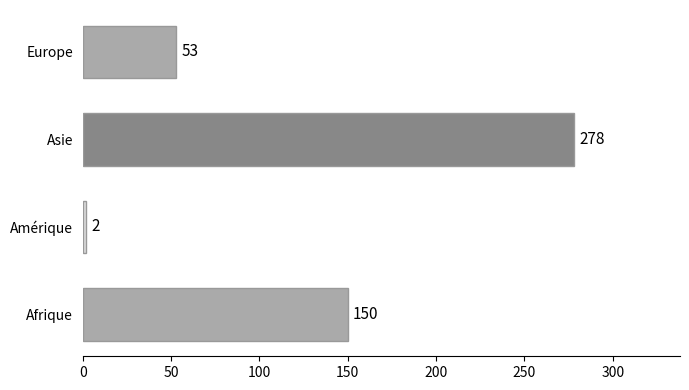

Rank the categories by value from highest to lowest.

Asie, Afrique, Europe, Amérique